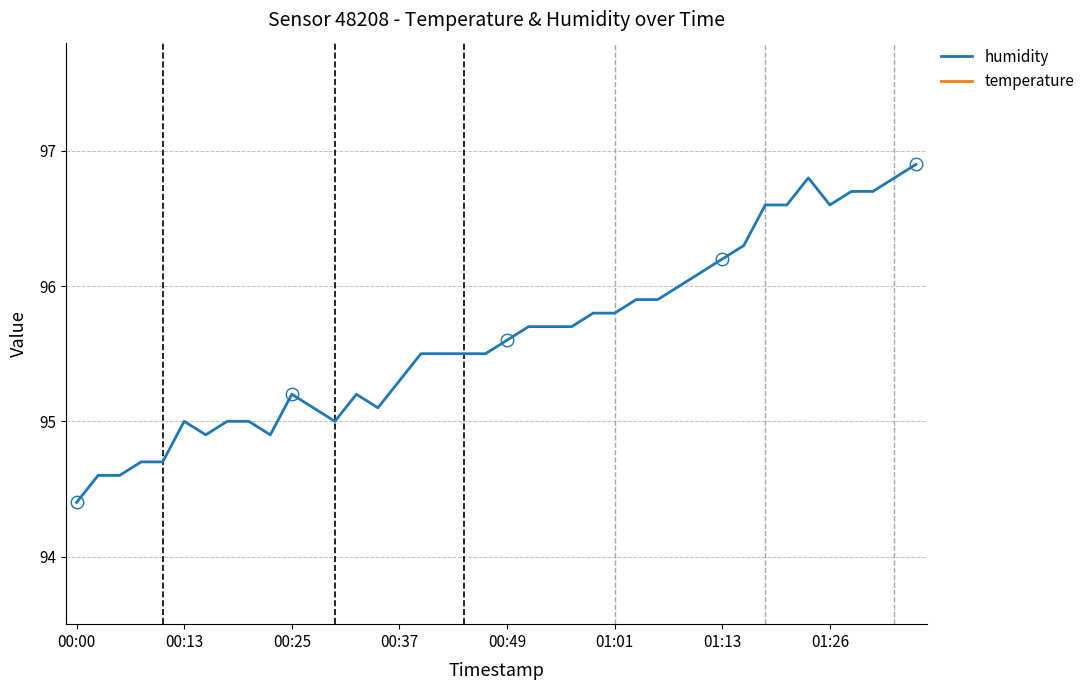

Between 00:10 and 01:33, which is larger?

01:33